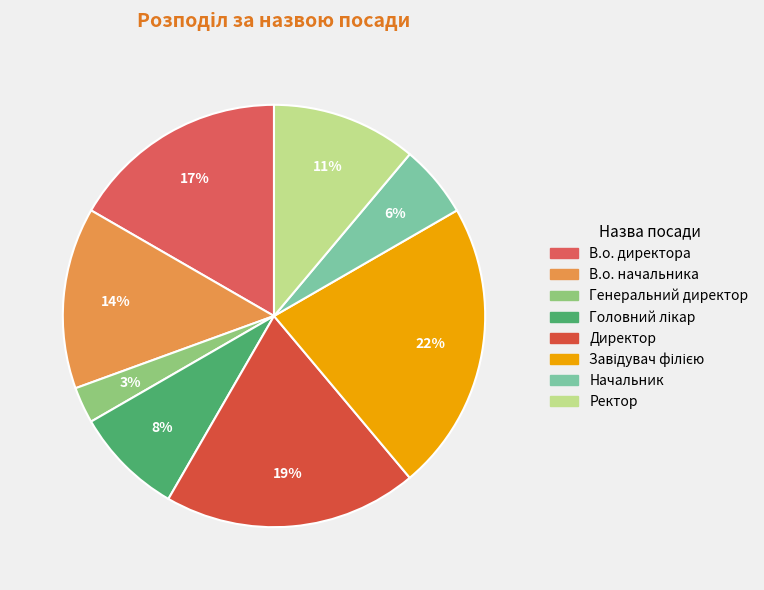

The В.о. начальника slice represents 14% of the pie. True or false?

True